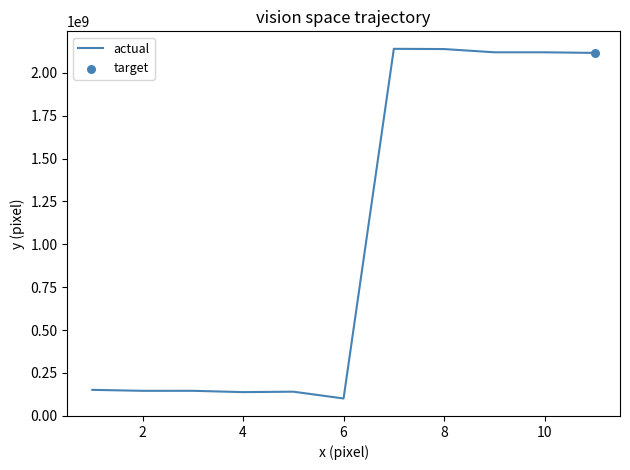

What is the maximum value shown in the chart?

2140716931